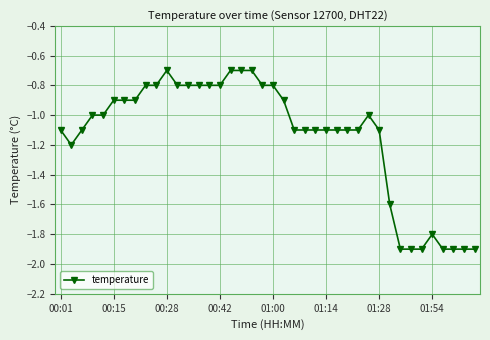

True or false: there are more than 0 points higher than both neighbors.

True